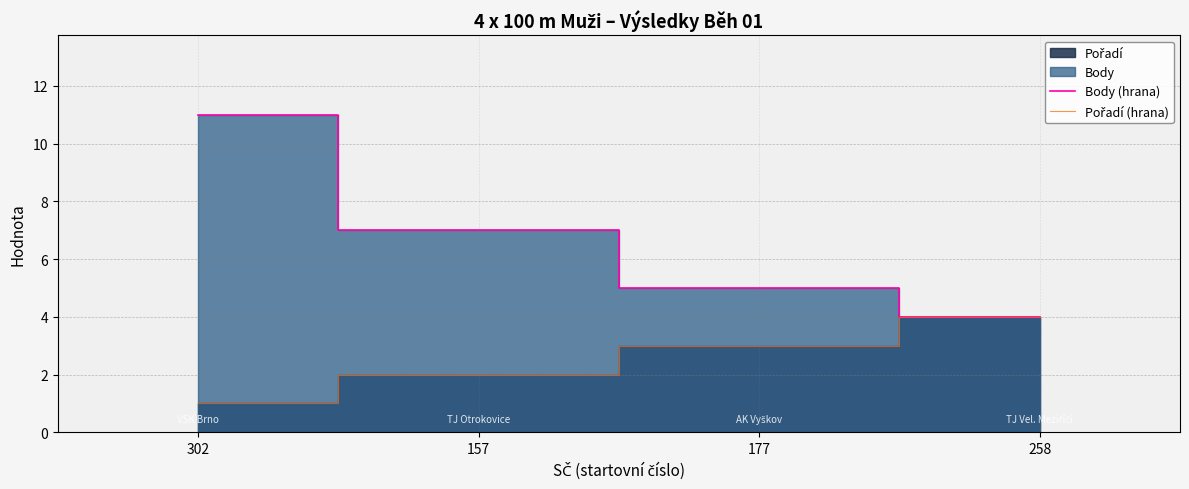

List the labels in order of Pořadí (hrana) value, largest first.

258, 177, 157, 302